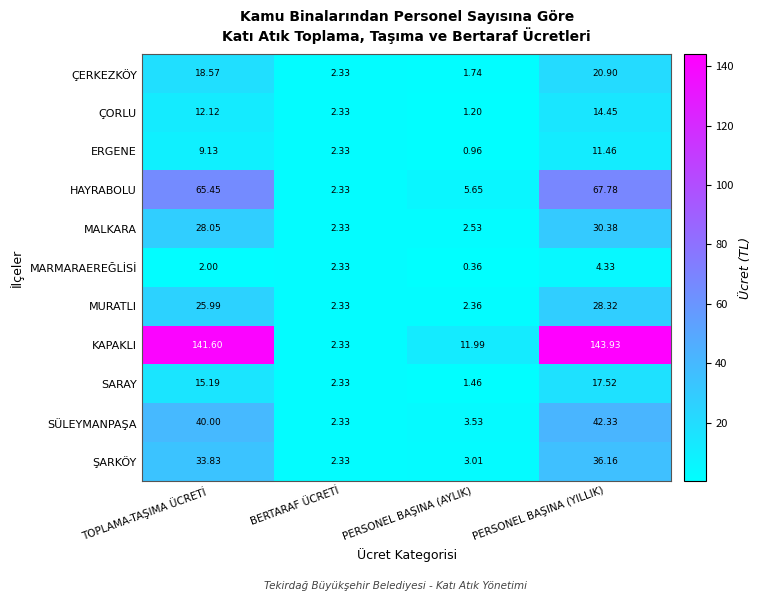

How many data points in ŞARKÖY are less than 33?

2